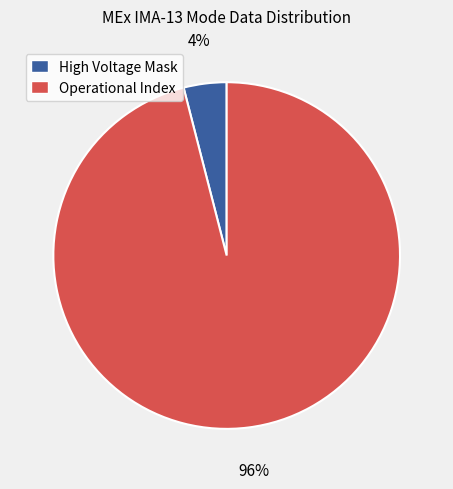

To the nearest percent, what is the difference between the largest and smallest slice percentages?

92%